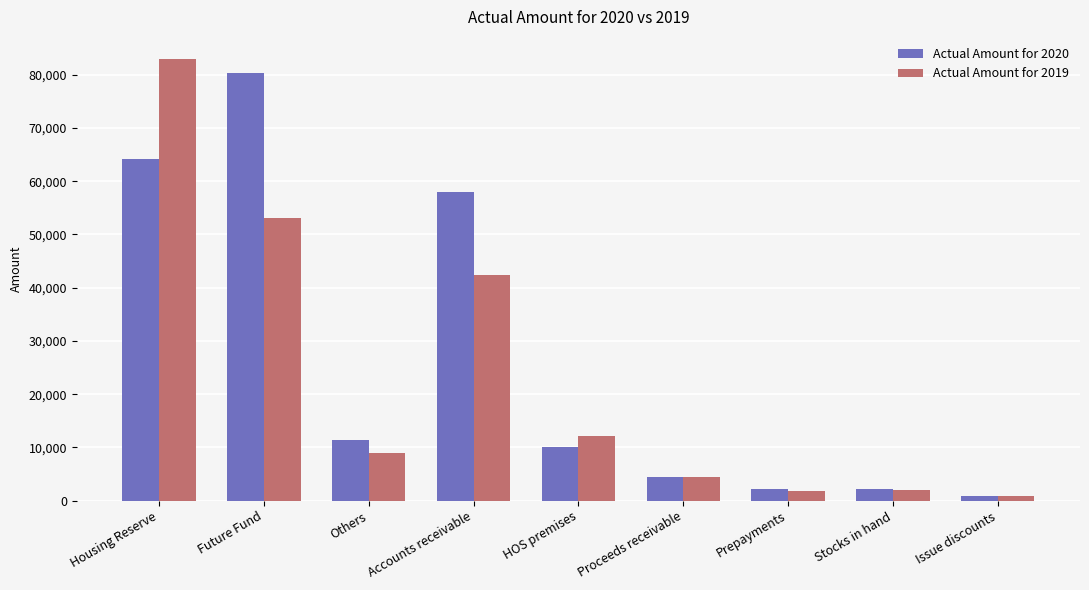

Rank the series by their maximum value, from highest to lowest.

Actual Amount for 2019, Actual Amount for 2020